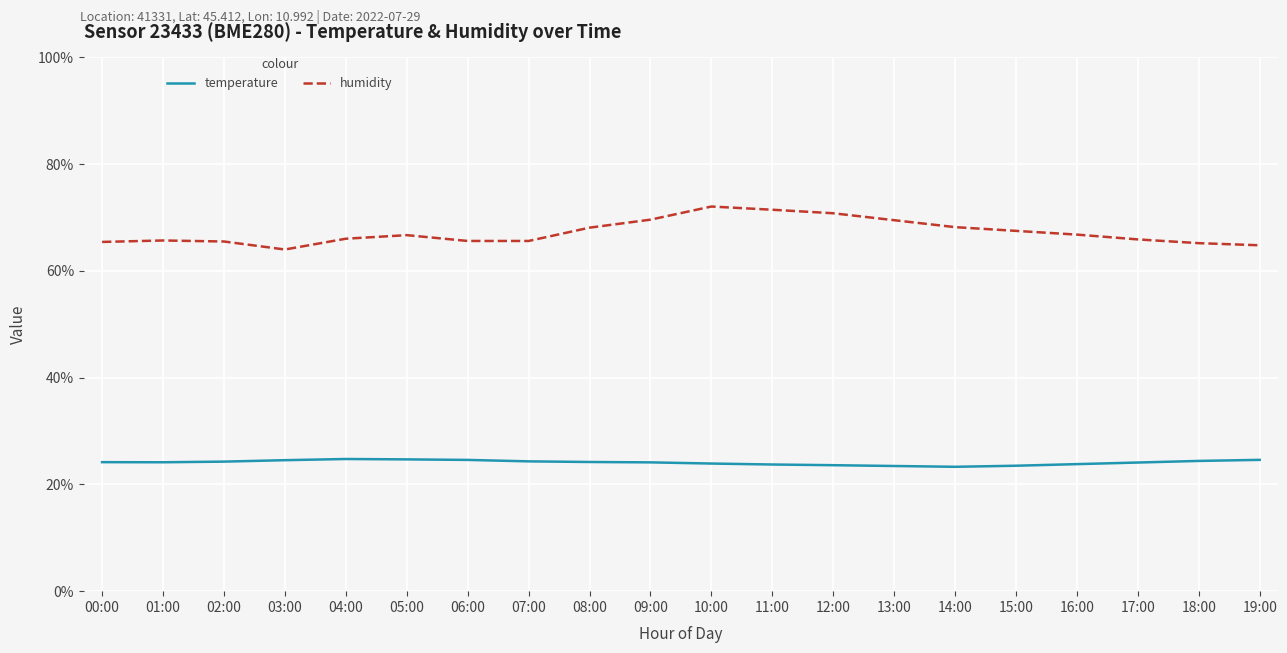

What are all the series names shown in the legend?

temperature, humidity